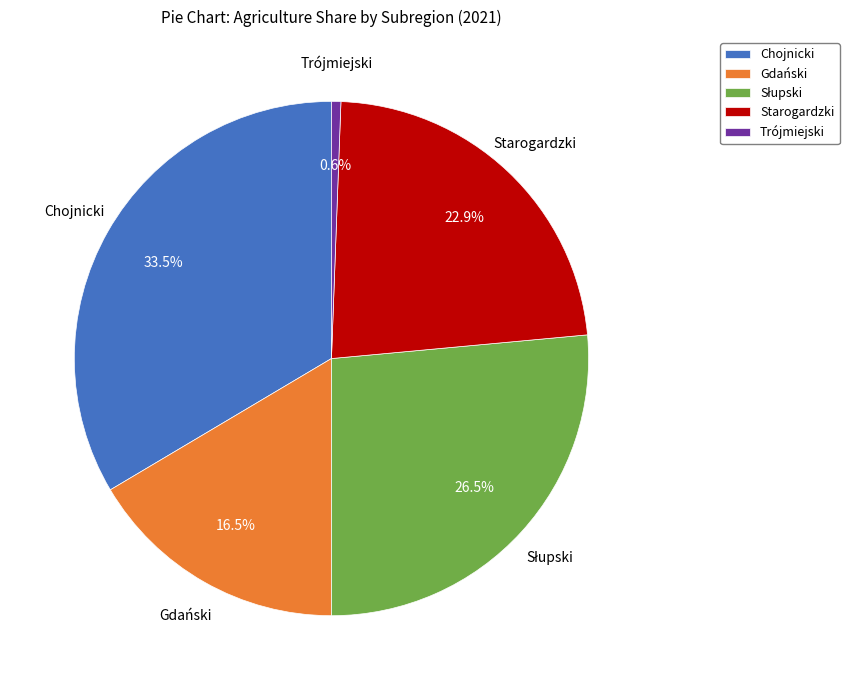

What percentage is NOT represented by Chojnicki?

66.5%